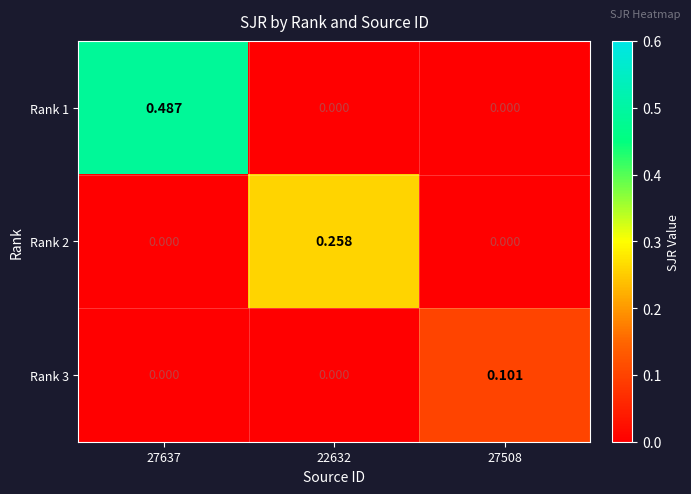

Which series has the largest range (max minus min)?

Rank 1